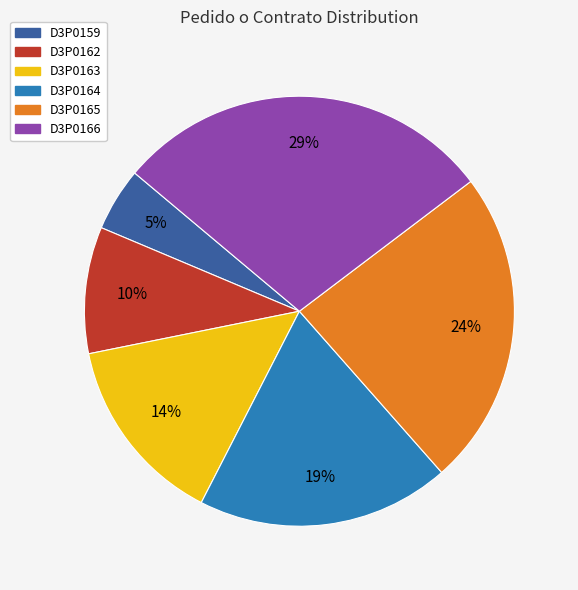

Is D3P0163 the majority of the pie?

No